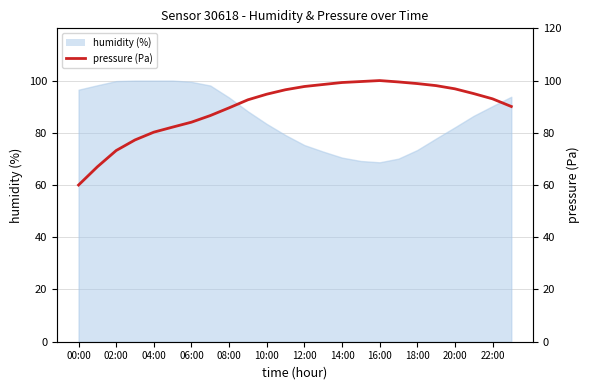

What is the label of the 17th point from the left?

16:00